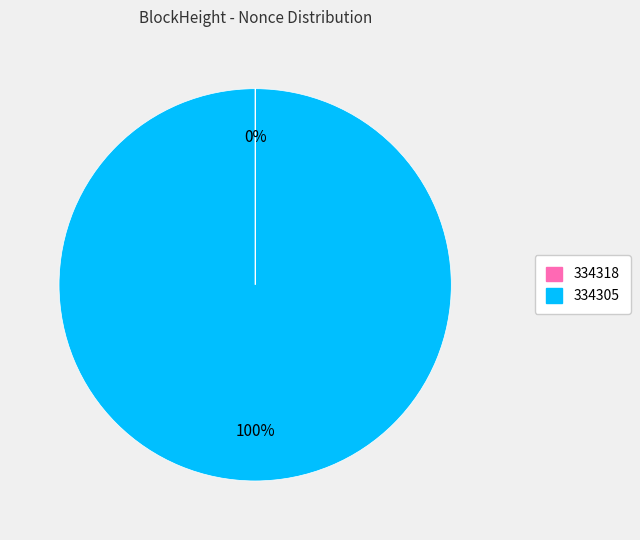

The 334305 slice represents 100% of the pie. True or false?

True